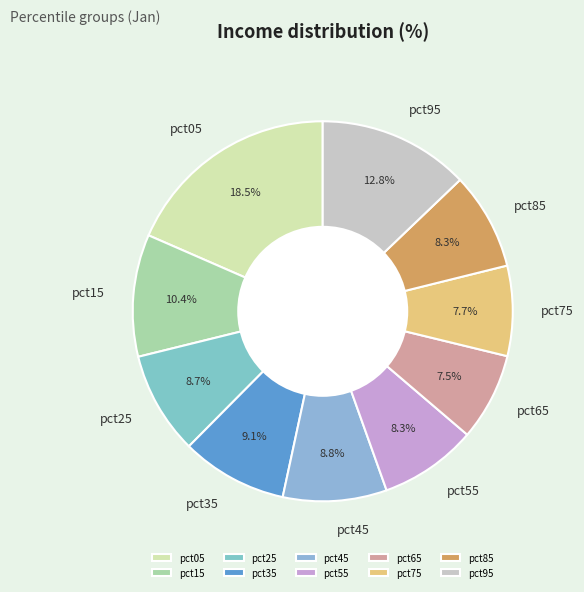

Is pct05 the majority of the pie?

No